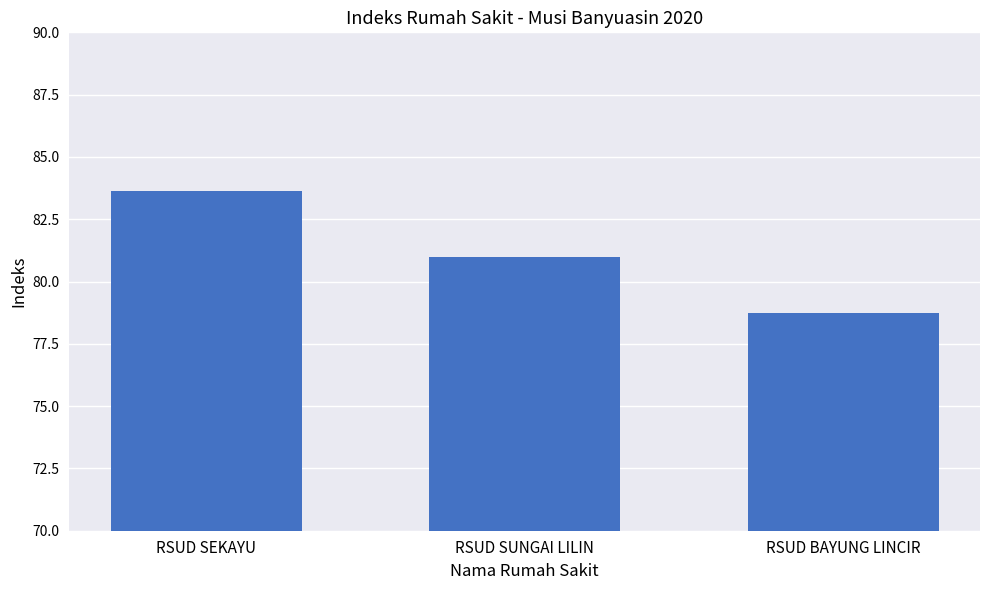

True or false: the data shows 83.6 at RSUD SEKAYU.

True